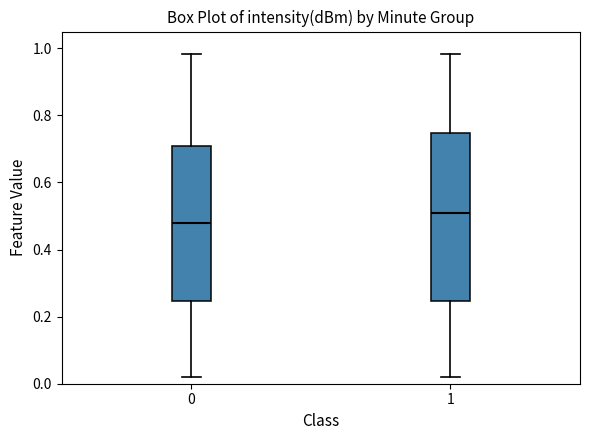

Reading left to right, transcribe this box plot: for each box, give where its median line is, the range the box spans, and where its two whiskers end, as read against the y-axis. The values are not printed on the chart, so give them approximately, as read against the axis.

0: median 0.48, box 0.24 to 0.70, whiskers 0.02 to 0.98
1: median 0.50, box 0.24 to 0.74, whiskers 0.02 to 0.98